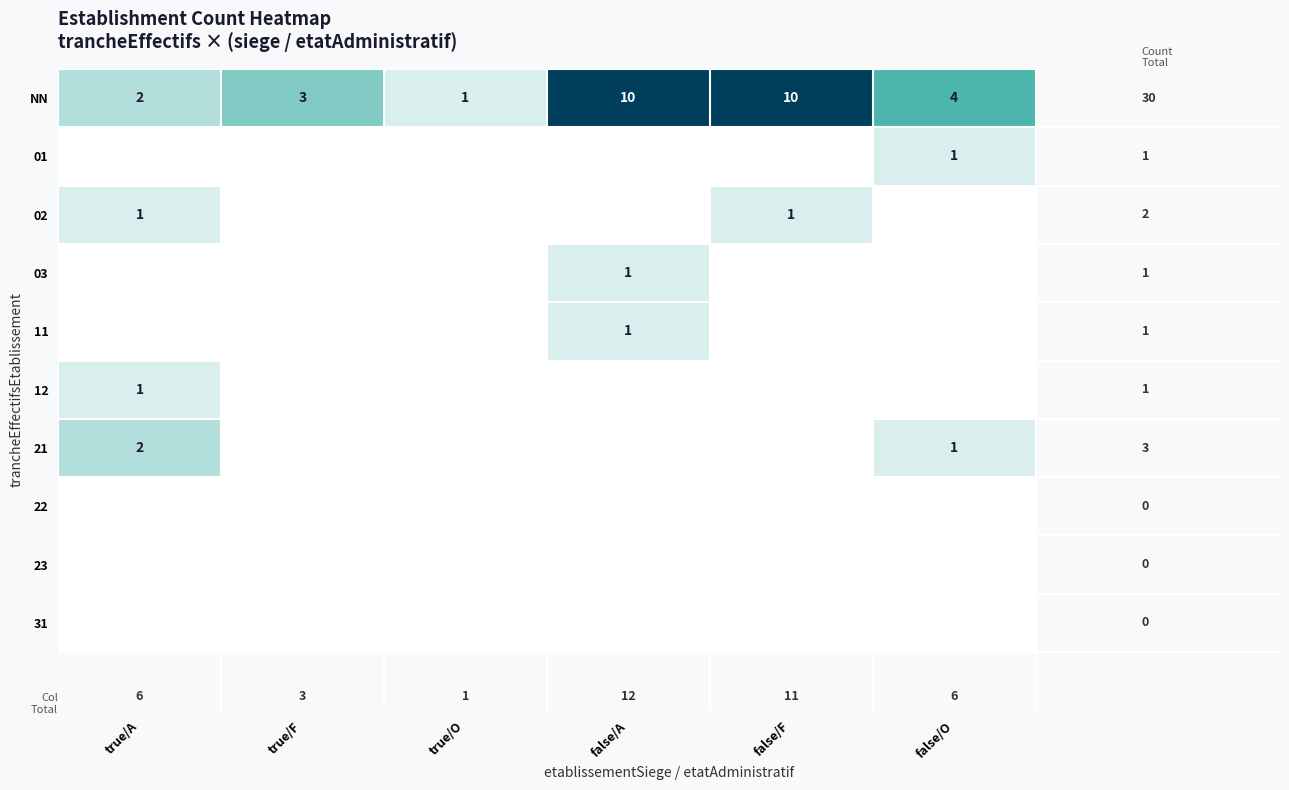

What is the difference between the NN values at true/A and false/A?

8